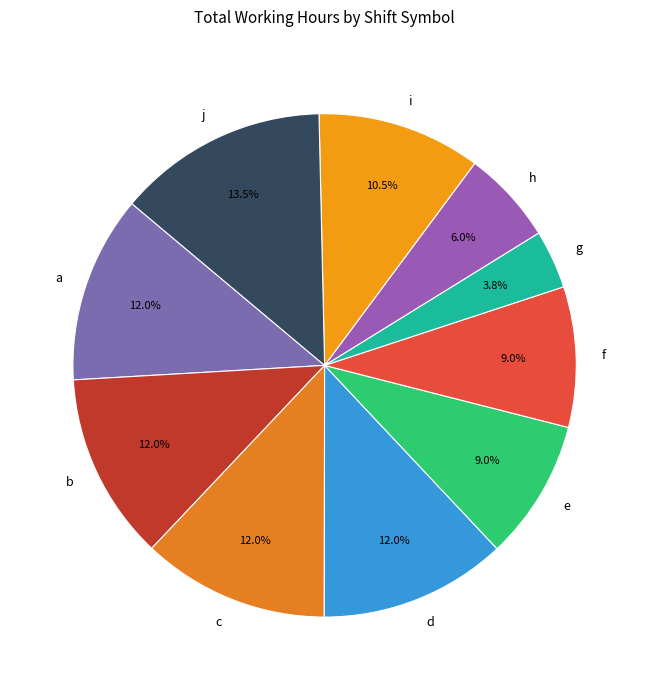

To the nearest percent, what is the difference between the a and j slice percentages?

2%